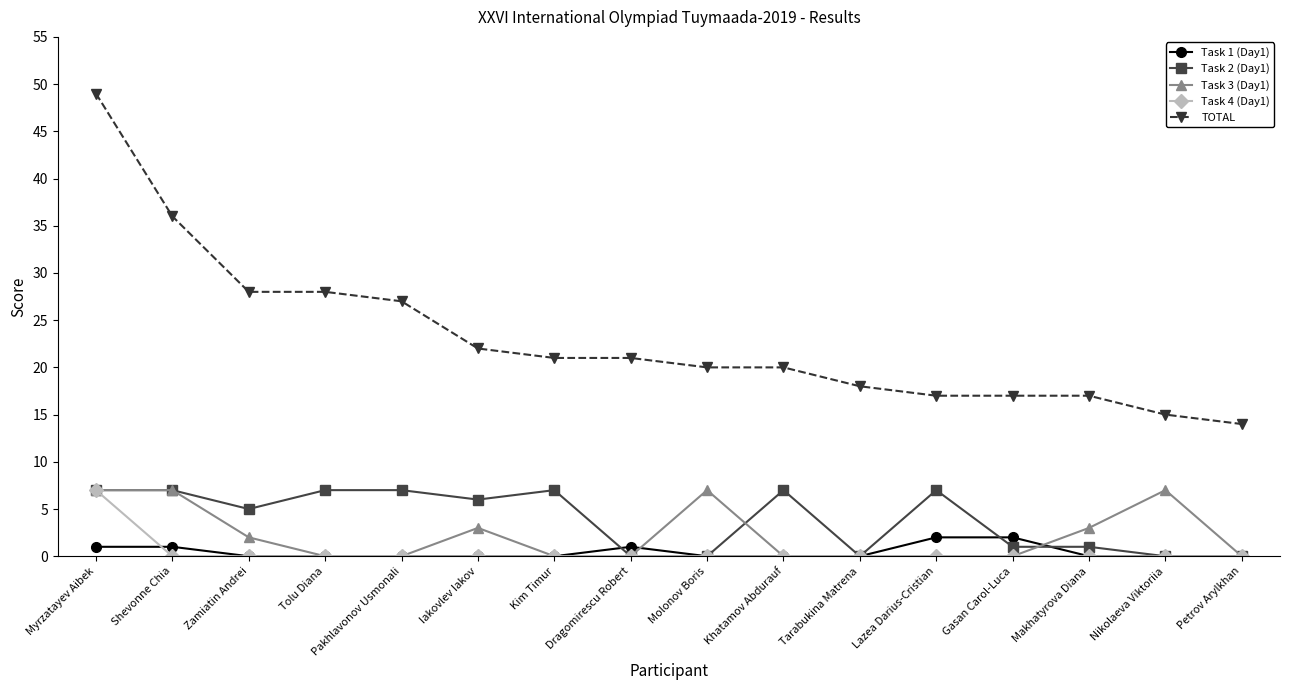

Does the chart display data point markers on the line(s)?

Yes